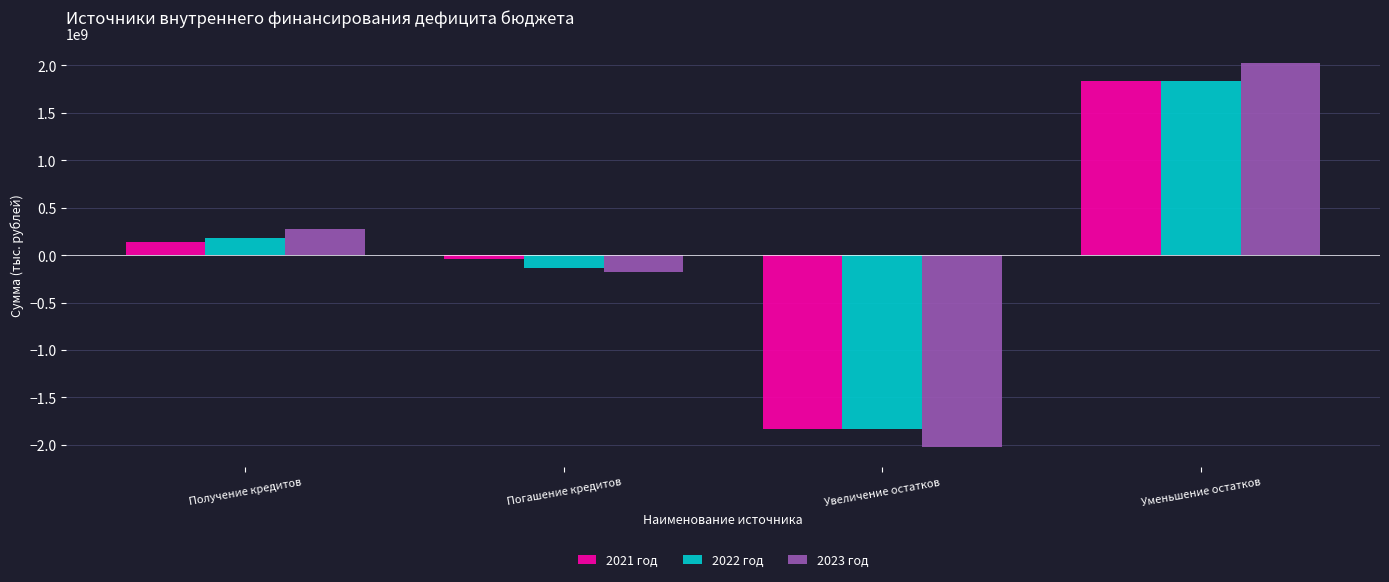

What is the total value across all series at Уменьшение остатков?

5693706225